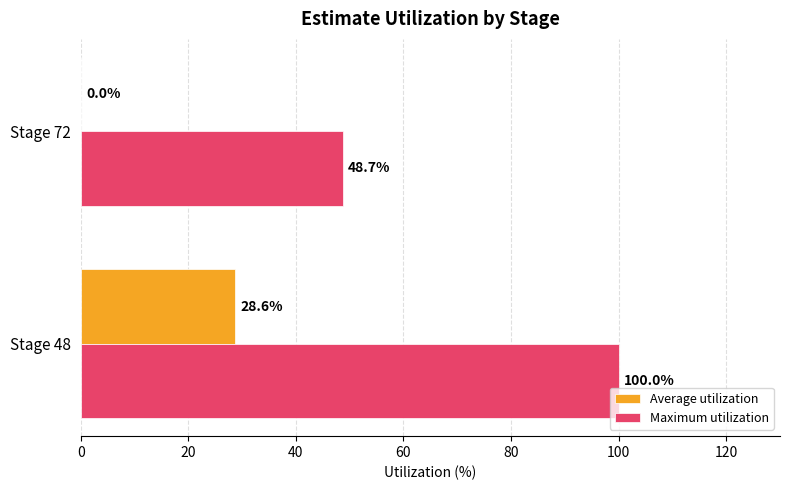

What is the sum of all Maximum utilization values?

148.7